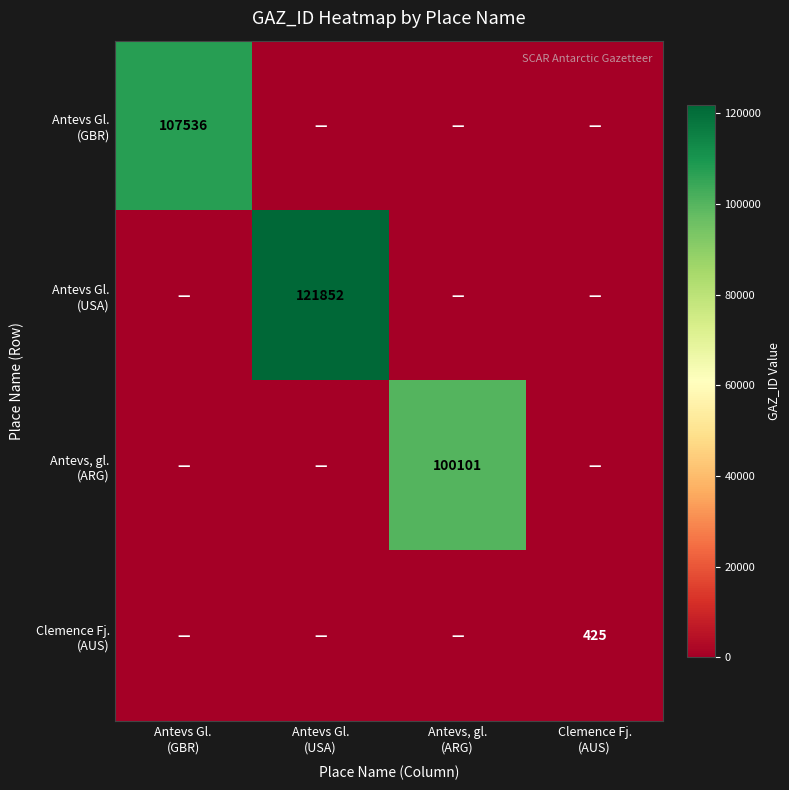

What is the difference between the maximum and minimum values in the Antevs Gl. (GBR) series?

107536